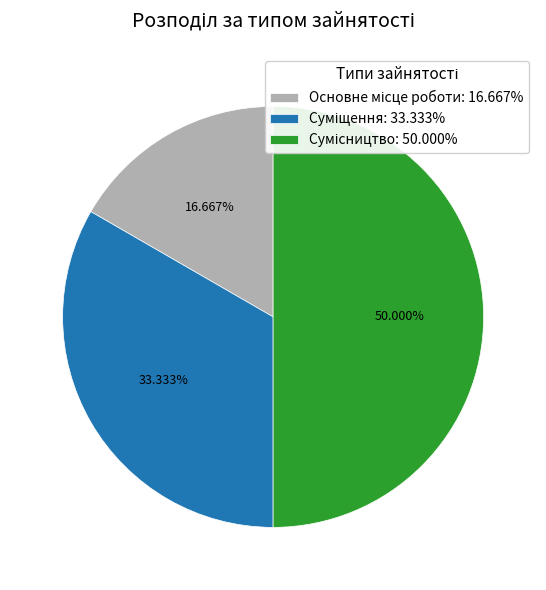

How many segments does this pie chart have?

3